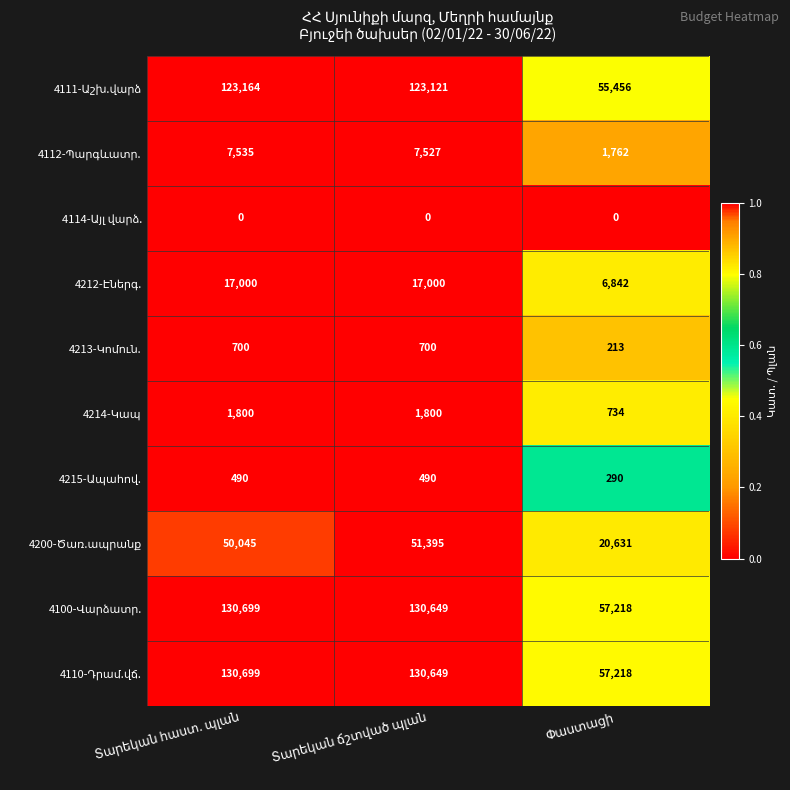

At how many categories does at least one series exceed 49647?

3